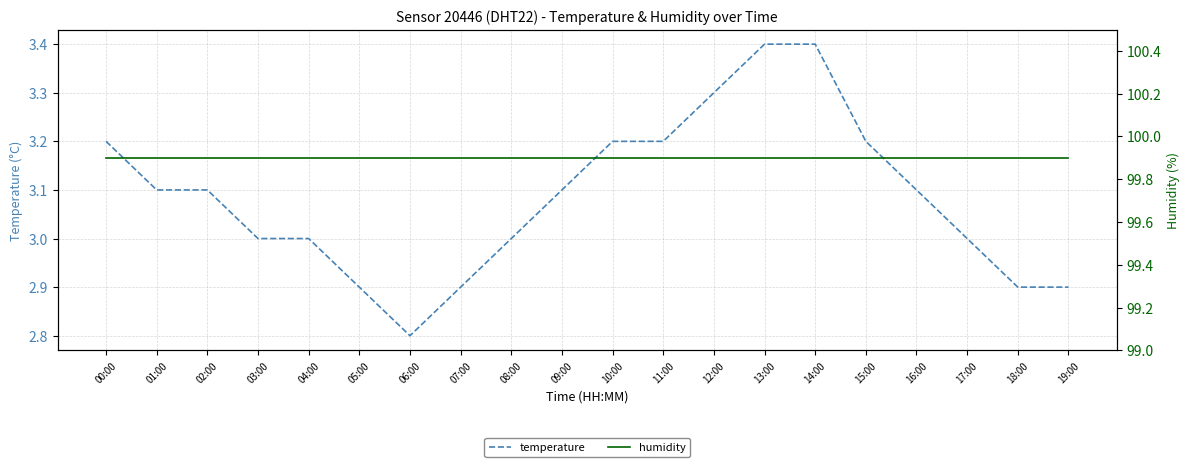

Where is humidity nearest to the value 99?

00:00